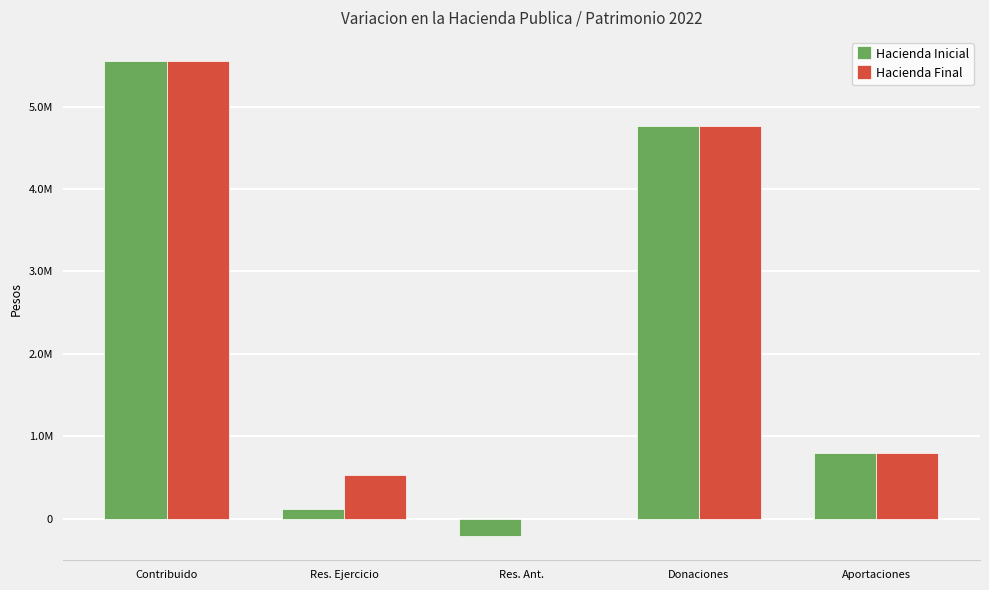

What is the difference between the maximum and minimum values in the Hacienda Inicial series?

5773273